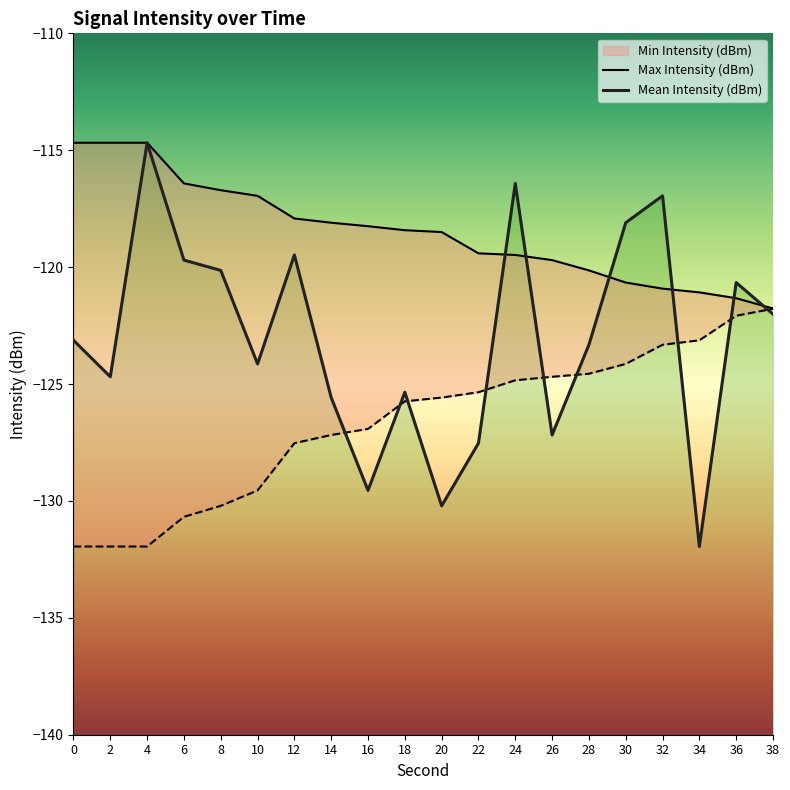

What is the average value of the Max Intensity (dBm) series?

-118.5